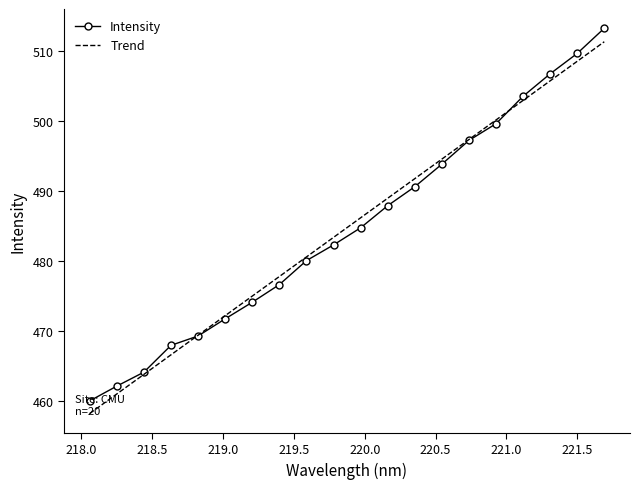

True or false: Trend and Intensity cross at least once.

True